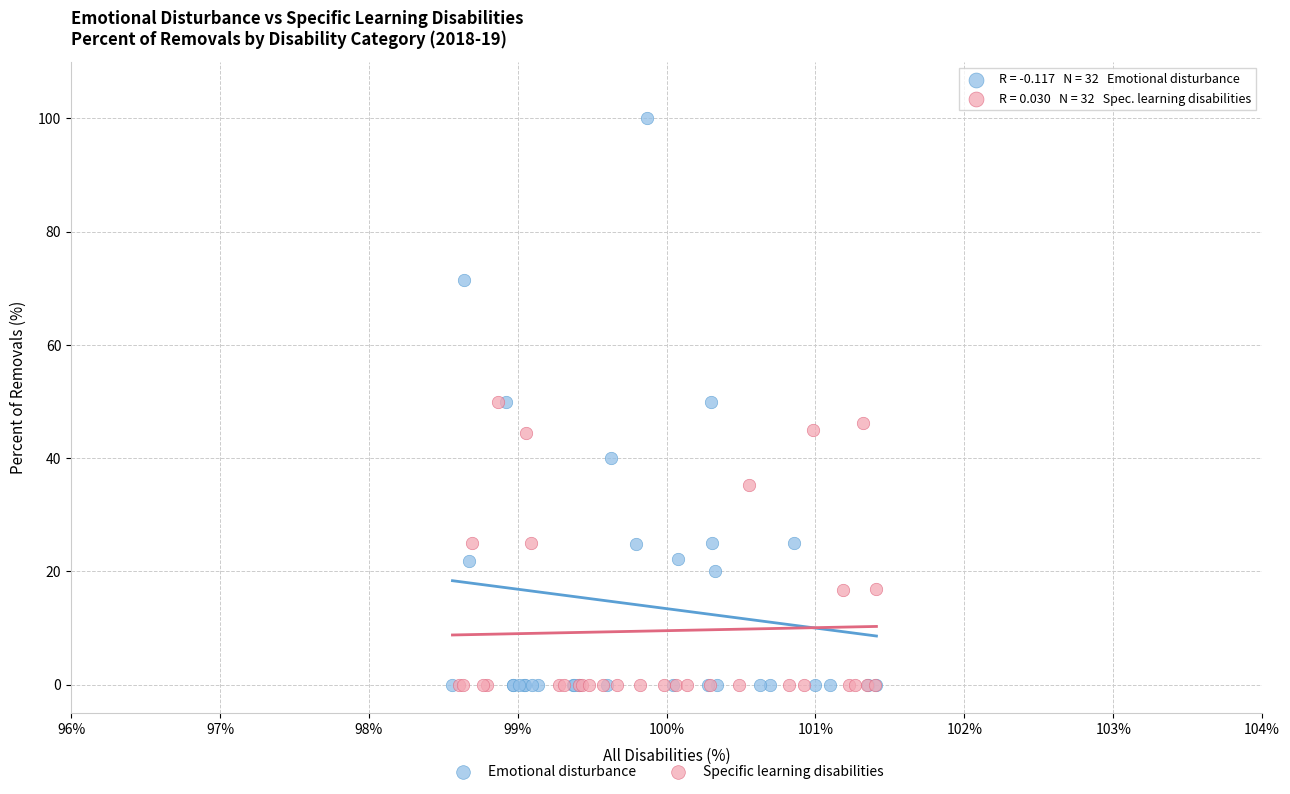

Which series contains the highest Y value?

Emotional disturbance